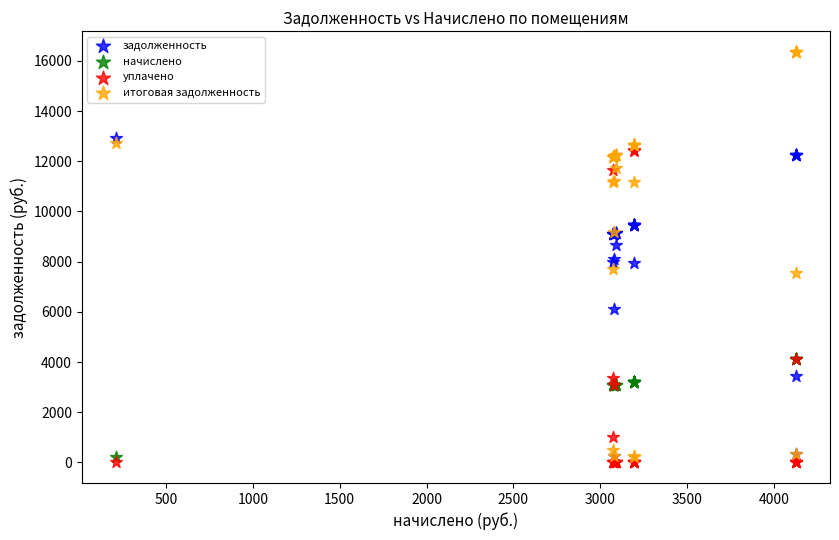

What are all the series names shown in the legend?

задолженность, начислено, уплачено, итоговая задолженность